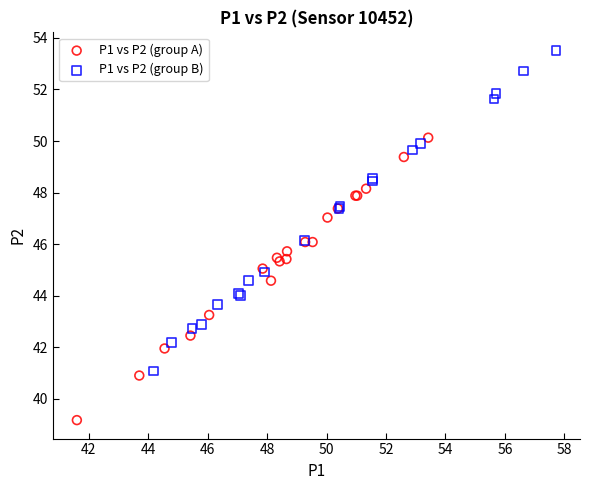

Which series reaches the minimum Y coordinate?

P1 vs P2 (group A)